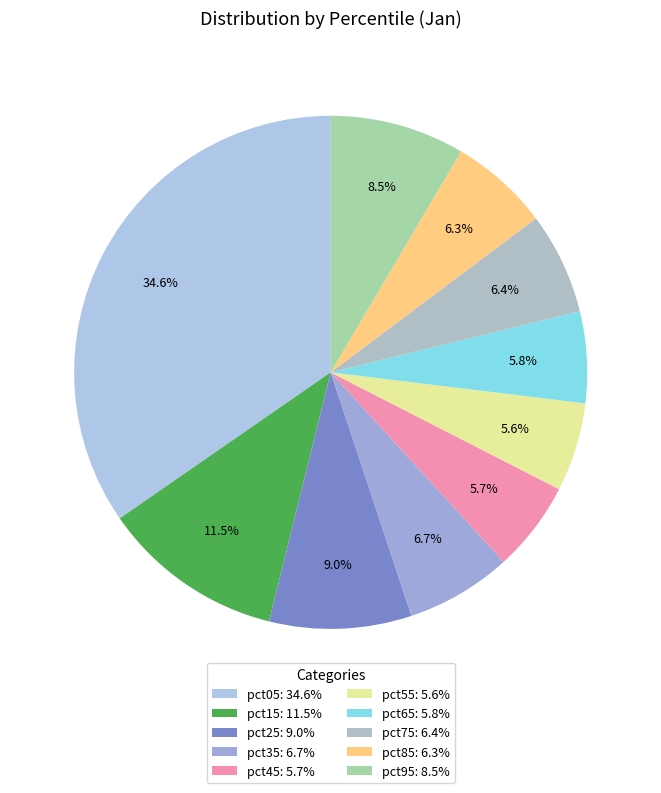

What is the total percentage of pct15 and pct55?

17.1%